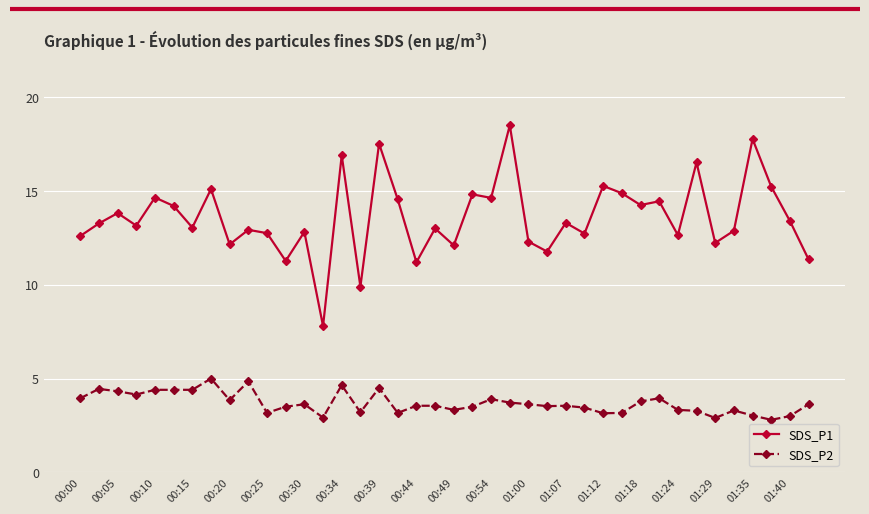

What is the maximum value for SDS_P1?

18.5